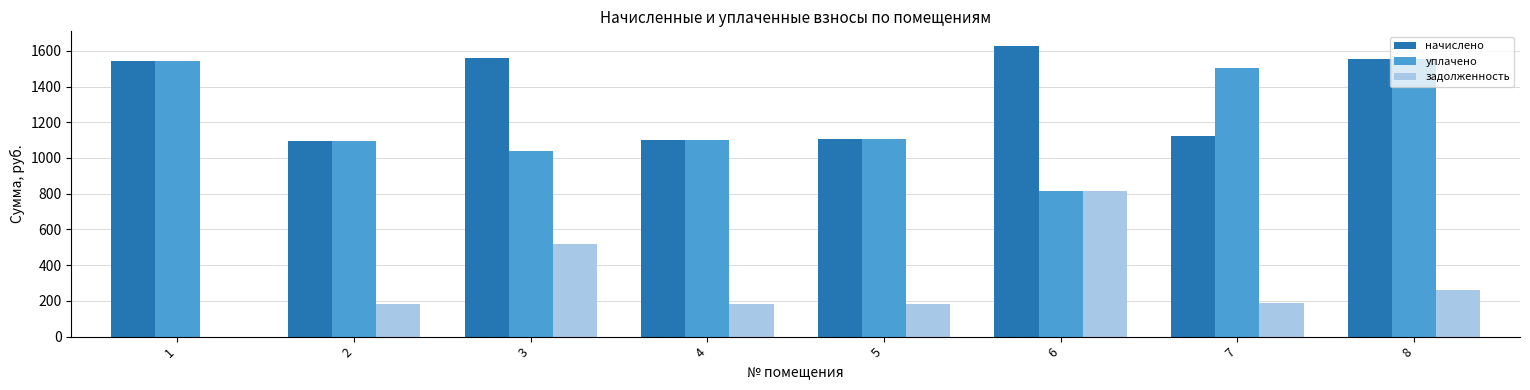

What is the greatest value displayed?

1627.6